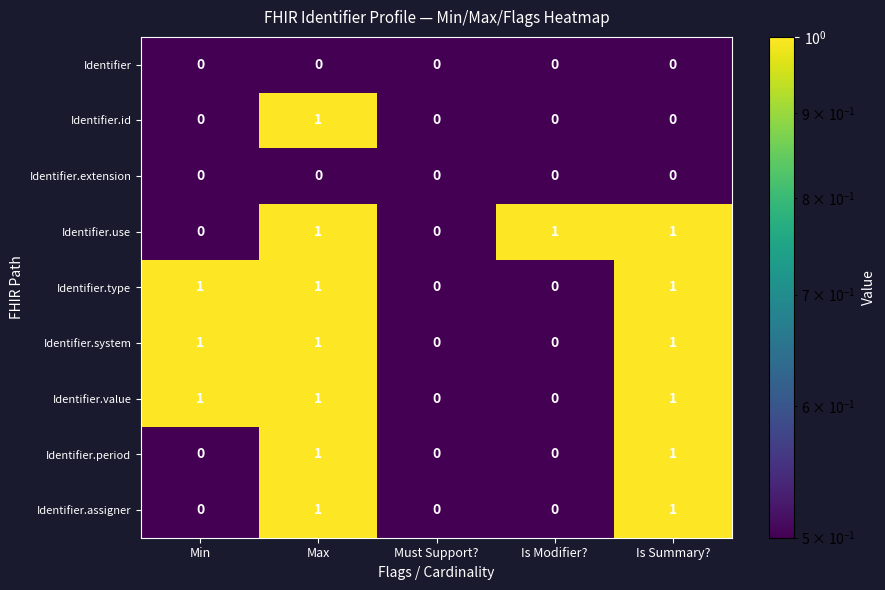

What is the spread (max minus min) of values at Is Summary??

1